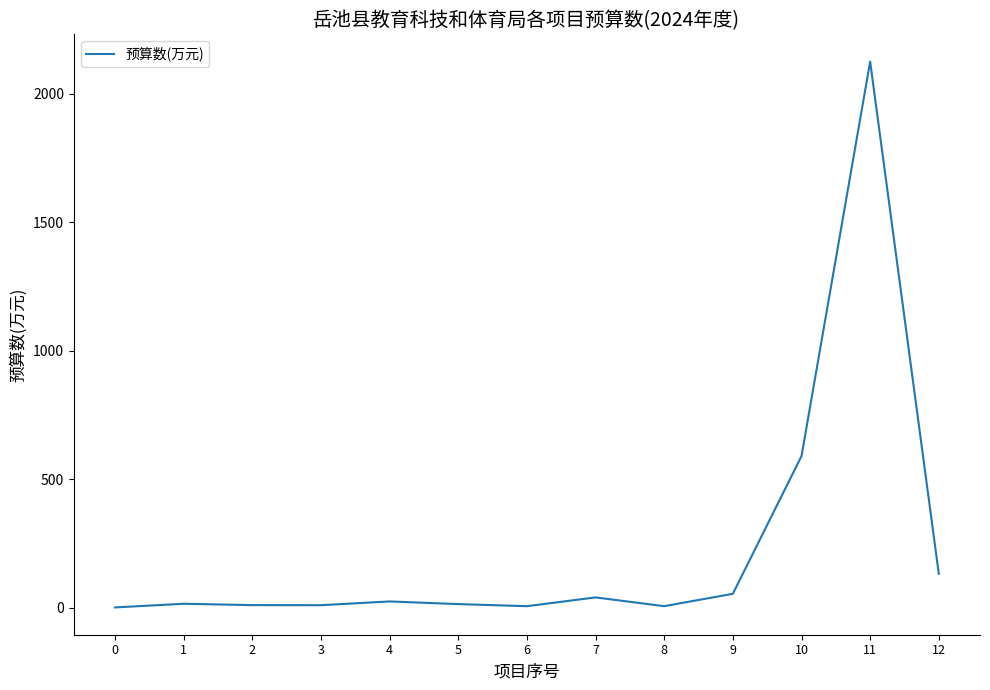

What is the difference between the maximum and minimum values?

2124.0